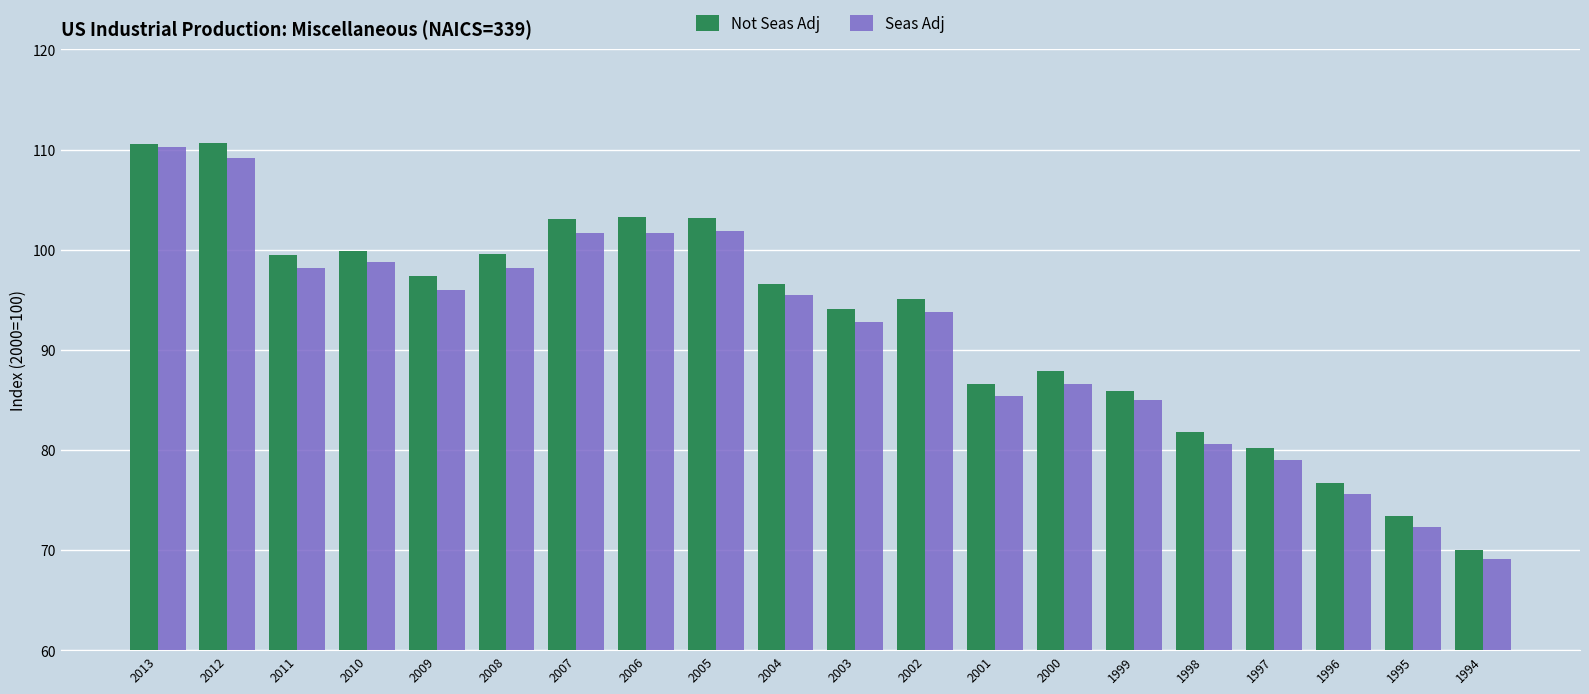

What are all the series names shown in the legend?

Not Seas Adj, Seas Adj